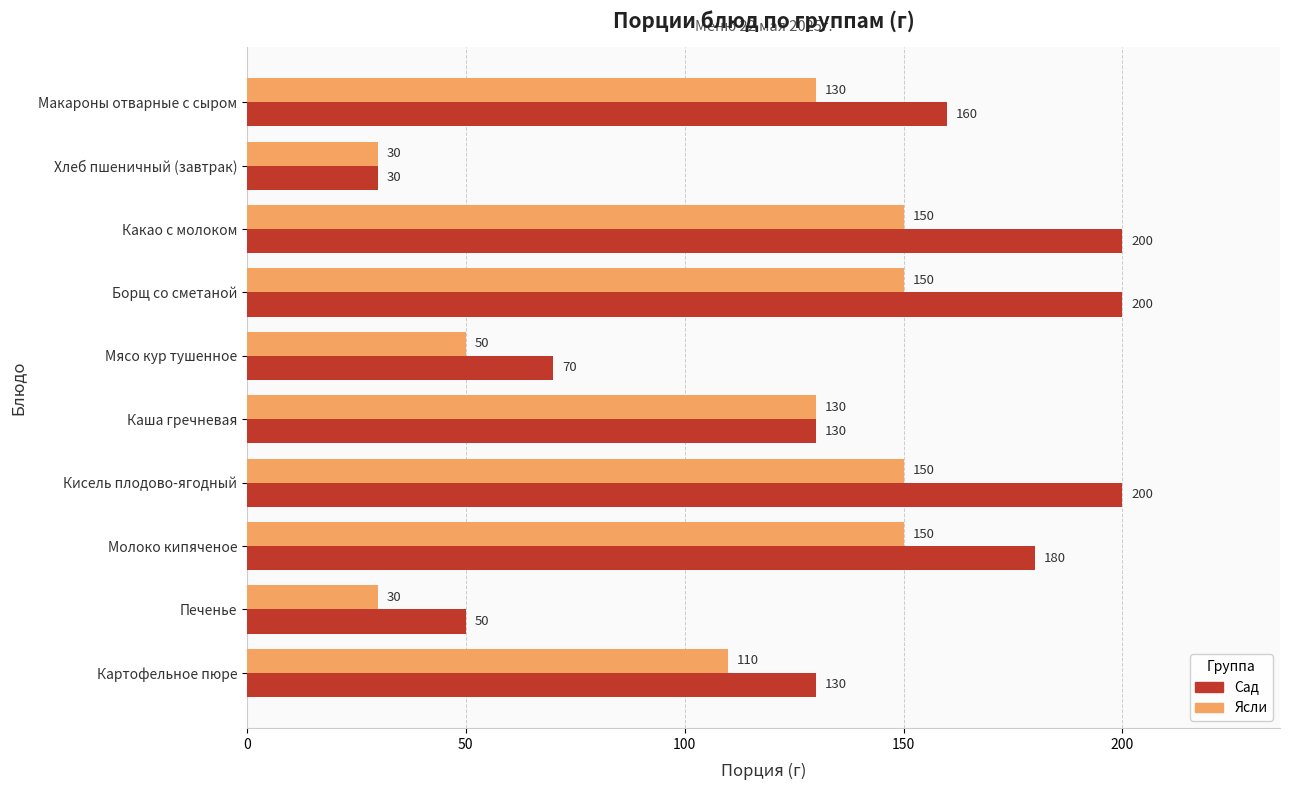

At how many categories does at least one series exceed 61?

8